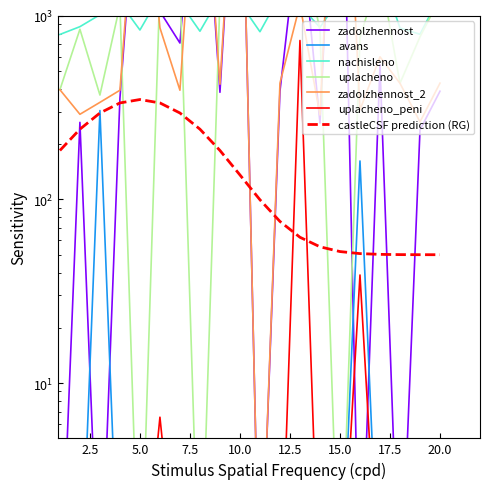

The avans series shows 0.2 at 6. True or false?

False